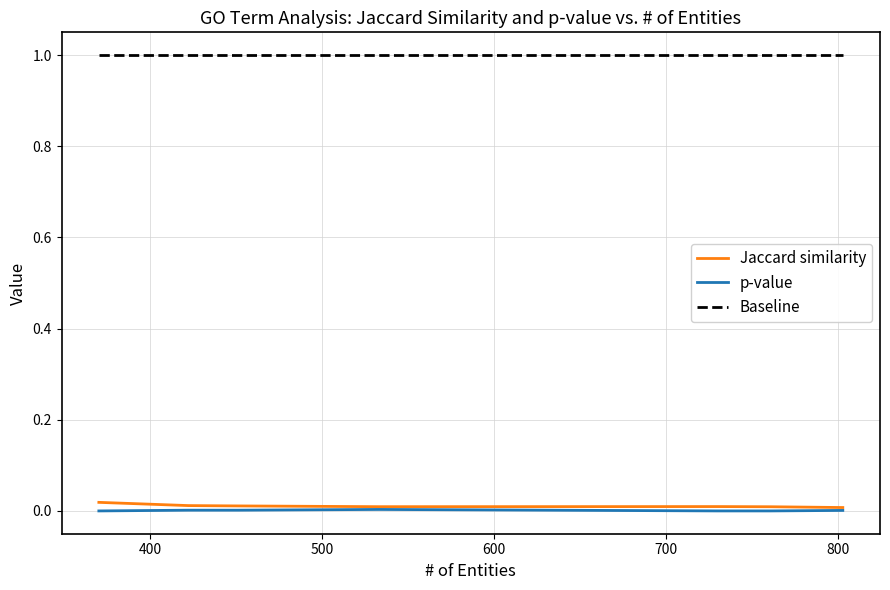

True or false: Baseline and p-value cross at least once.

False